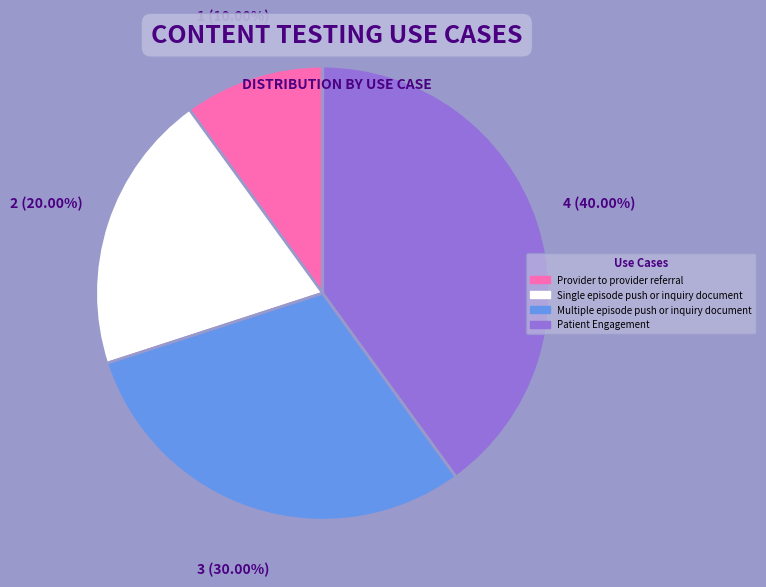

Combined, do Multiple episode push or inquiry document and Patient Engagement account for over 50%?

Yes